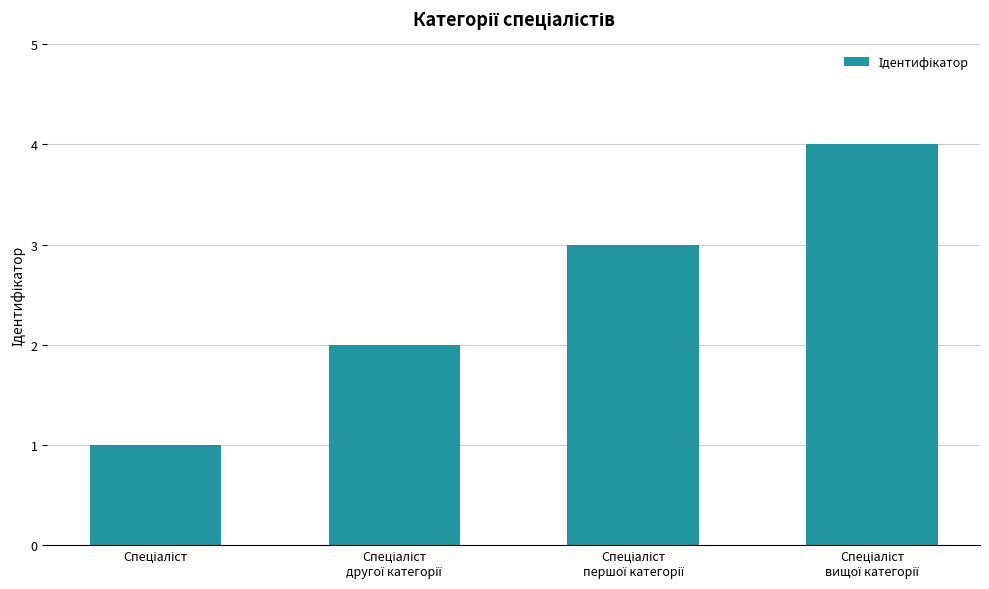

What is the greatest value displayed?

4